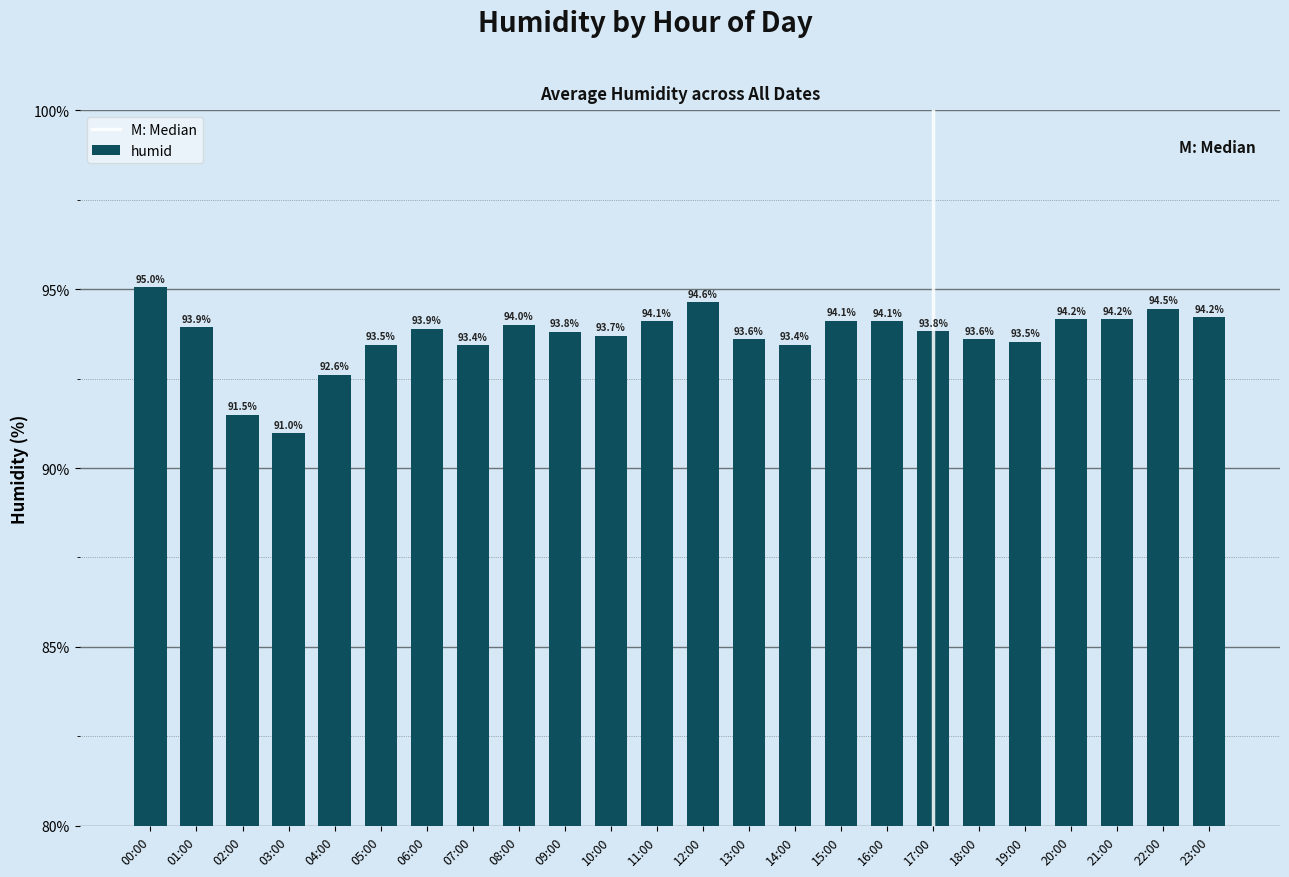

Read the value at 03:00.

91.0